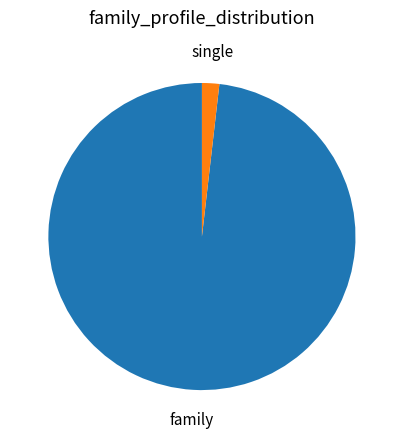

True or false: family accounts for 98% of the total.

True